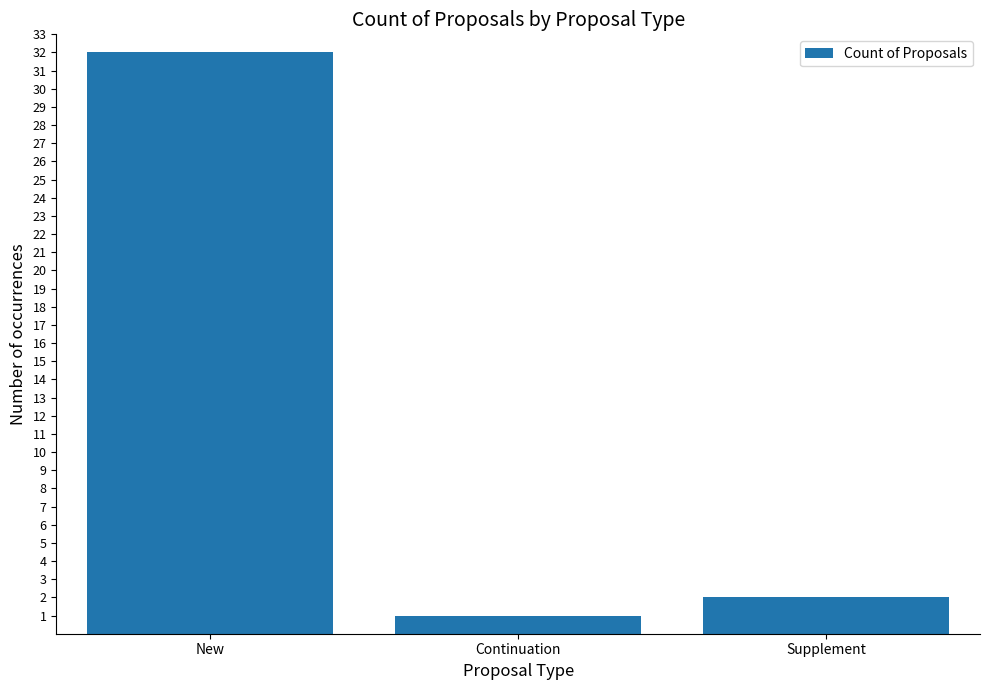

What is the label of the 1st bar from the right?

Supplement